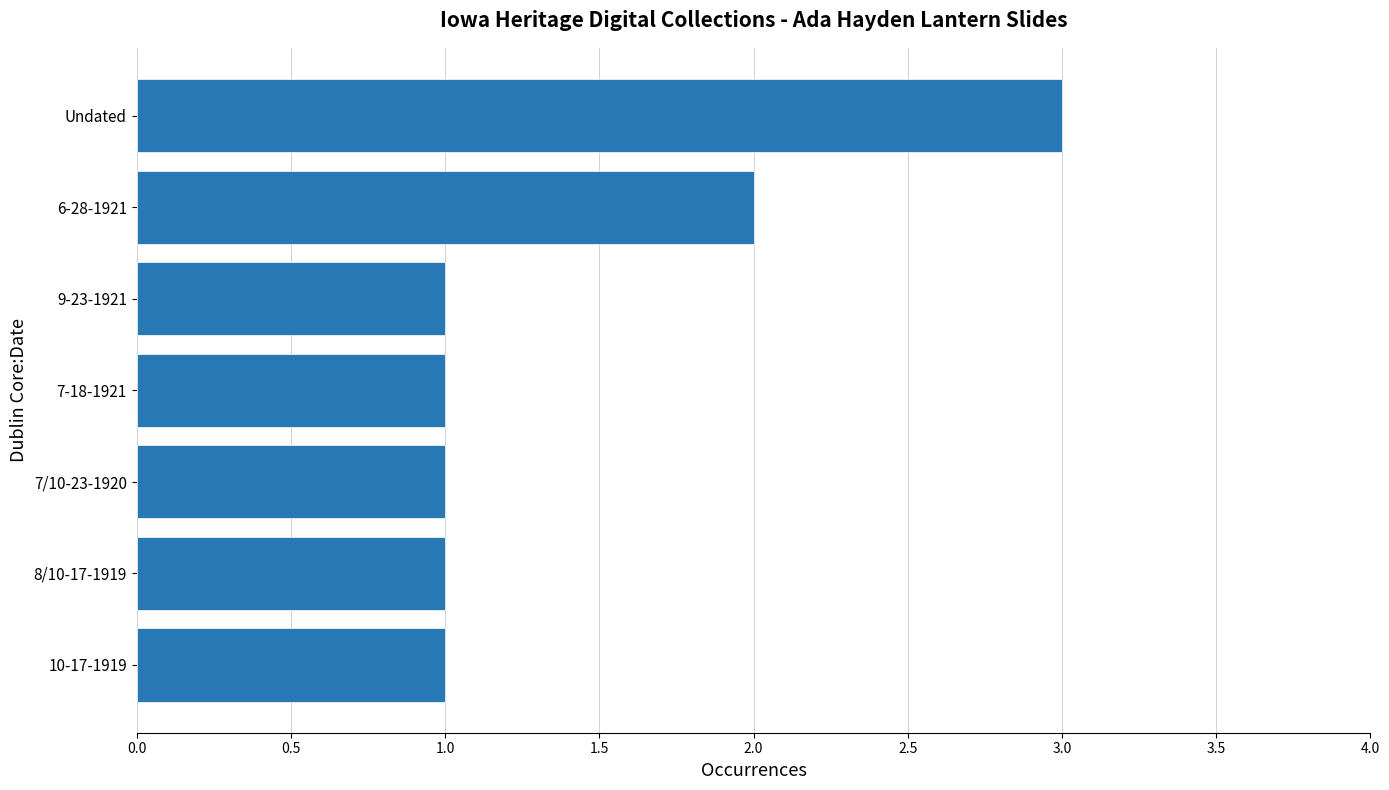

What is the greatest value displayed?

3